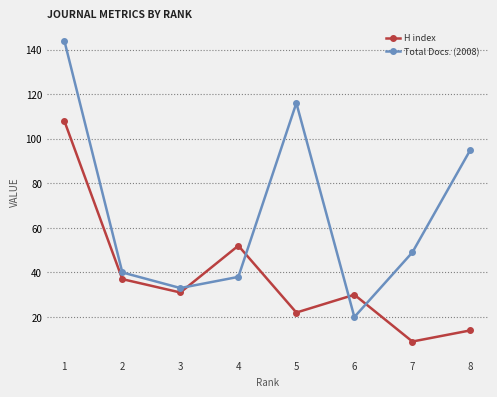

At which category does Total Docs. (2008) reach its first local valley?

3